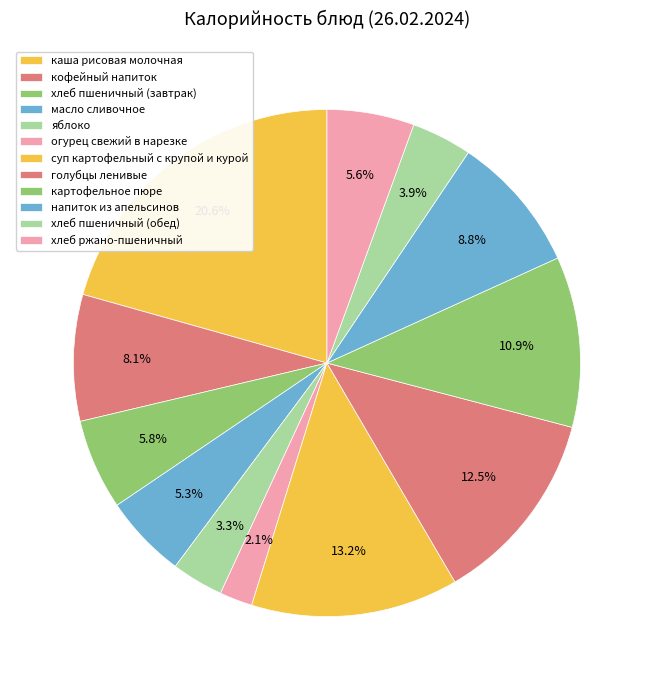

To the nearest percent, what is the difference between the хлеб ржано-пшеничный and каша рисовая молочная slice percentages?

15%